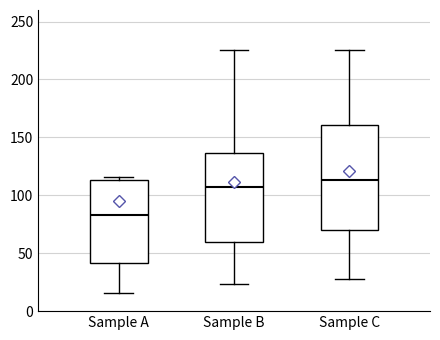

Which box's median line is the lowest?

Sample A